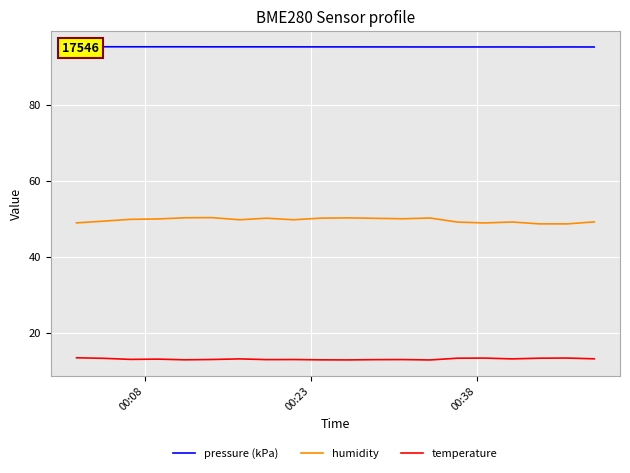

True or false: humidity and temperature cross at least once.

False